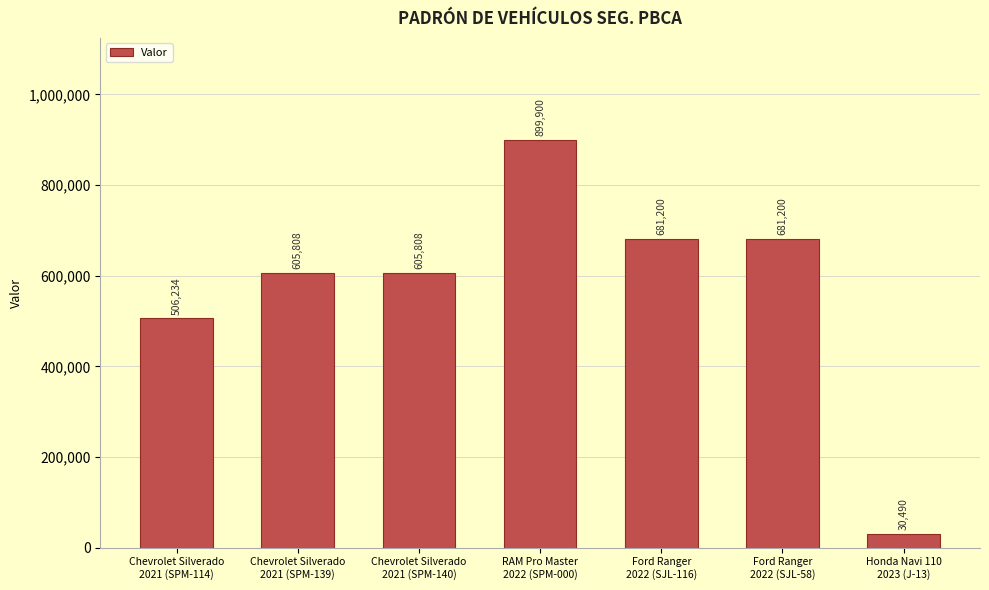

What is the difference between the second highest and minimum values?

650710